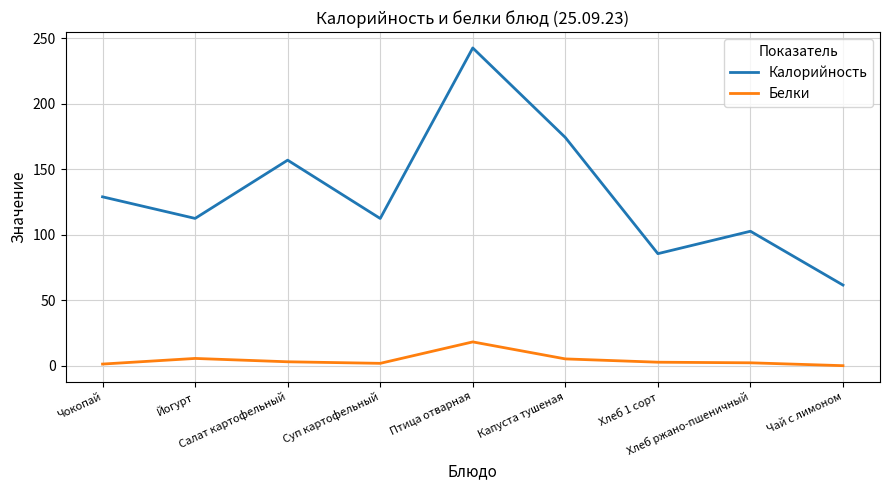

True or false: Белки and Калорийность intersect in this chart.

False